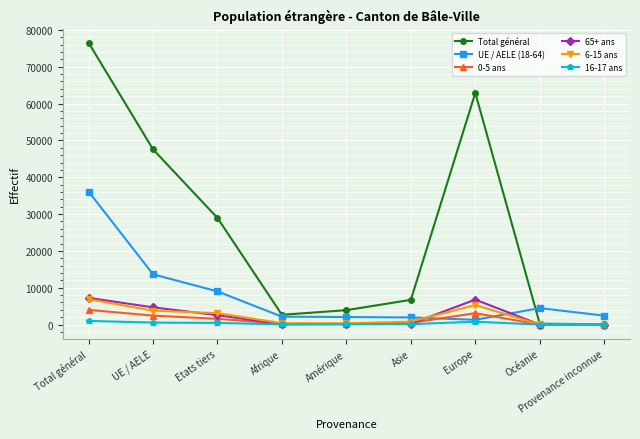

At which category is the sum across all series the highest?

Total général